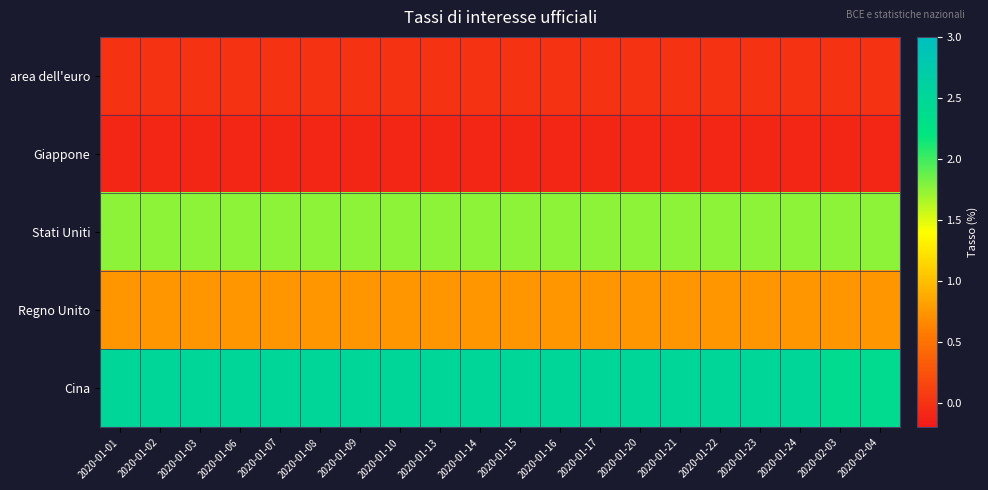

Reading right to left, transcribe all the data shown in this chart.

area dell'euro: 2020-02-04=0.0	2020-02-03=0.0	2020-01-24=0.0	2020-01-23=0.0	2020-01-22=0.0	2020-01-21=0.0	2020-01-20=0.0	2020-01-17=0.0	2020-01-16=0.0	2020-01-15=0.0	2020-01-14=0.0	2020-01-13=0.0	2020-01-10=0.0	2020-01-09=0.0	2020-01-08=0.0	2020-01-07=0.0	2020-01-06=0.0	2020-01-03=0.0	2020-01-02=0.0	2020-01-01=0.0
Giappone: 2020-02-04=-0.1	2020-02-03=-0.1	2020-01-24=-0.1	2020-01-23=-0.1	2020-01-22=-0.1	2020-01-21=-0.1	2020-01-20=-0.1	2020-01-17=-0.1	2020-01-16=-0.1	2020-01-15=-0.1	2020-01-14=-0.1	2020-01-13=-0.1	2020-01-10=-0.1	2020-01-09=-0.1	2020-01-08=-0.1	2020-01-07=-0.1	2020-01-06=-0.1	2020-01-03=-0.1	2020-01-02=-0.1	2020-01-01=-0.1
Stati Uniti: 2020-02-04=1.8	2020-02-03=1.8	2020-01-24=1.8	2020-01-23=1.8	2020-01-22=1.8	2020-01-21=1.8	2020-01-20=1.8	2020-01-17=1.8	2020-01-16=1.8	2020-01-15=1.8	2020-01-14=1.8	2020-01-13=1.8	2020-01-10=1.8	2020-01-09=1.8	2020-01-08=1.8	2020-01-07=1.8	2020-01-06=1.8	2020-01-03=1.8	2020-01-02=1.8	2020-01-01=1.8
Regno Unito: 2020-02-04=0.8	2020-02-03=0.8	2020-01-24=0.8	2020-01-23=0.8	2020-01-22=0.8	2020-01-21=0.8	2020-01-20=0.8	2020-01-17=0.8	2020-01-16=0.8	2020-01-15=0.8	2020-01-14=0.8	2020-01-13=0.8	2020-01-10=0.8	2020-01-09=0.8	2020-01-08=0.8	2020-01-07=0.8	2020-01-06=0.8	2020-01-03=0.8	2020-01-02=0.8	2020-01-01=0.8
Cina: 2020-02-04=2.4	2020-02-03=2.4	2020-01-24=2.5	2020-01-23=2.5	2020-01-22=2.5	2020-01-21=2.5	2020-01-20=2.5	2020-01-17=2.5	2020-01-16=2.5	2020-01-15=2.5	2020-01-14=2.5	2020-01-13=2.5	2020-01-10=2.5	2020-01-09=2.5	2020-01-08=2.5	2020-01-07=2.5	2020-01-06=2.5	2020-01-03=2.5	2020-01-02=2.5	2020-01-01=2.5